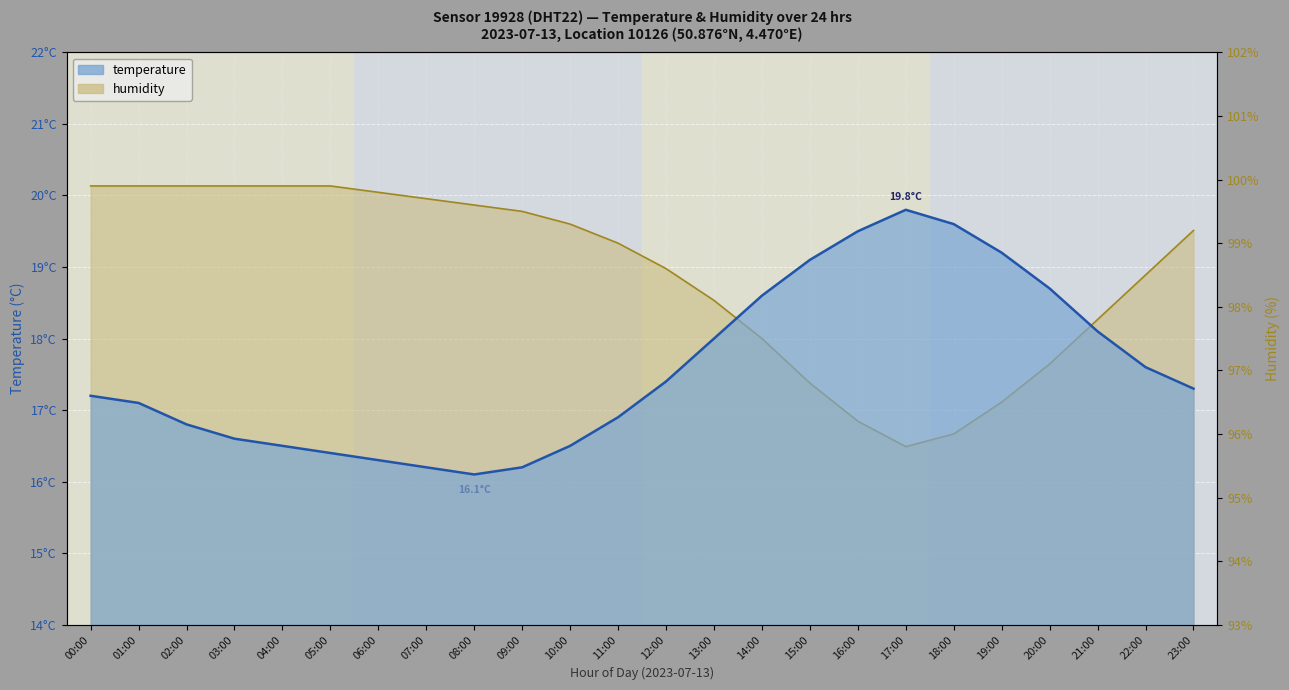

What is the approximate value of temperature at 01:00?

17.1